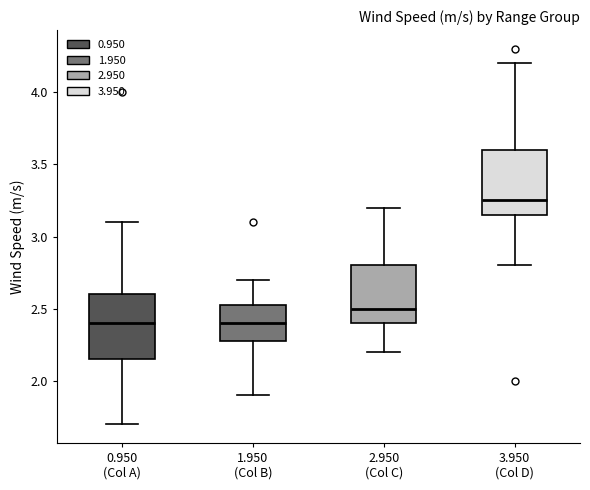

Reading left to right, transcribe this box plot: for each box, give where its median line is, the range the box spans, and where its two whiskers end, as read against the y-axis. The values are not printed on the chart, so give them approximately, as read against the axis.

0.950 (Col A): median 2.40, box 2.15 to 2.60, whiskers 1.70 to 3.10
1.950 (Col B): median 2.40, box 2.30 to 2.55, whiskers 1.90 to 2.70
2.950 (Col C): median 2.50, box 2.40 to 2.80, whiskers 2.20 to 3.20
3.950 (Col D): median 3.25, box 3.15 to 3.60, whiskers 2.80 to 4.20